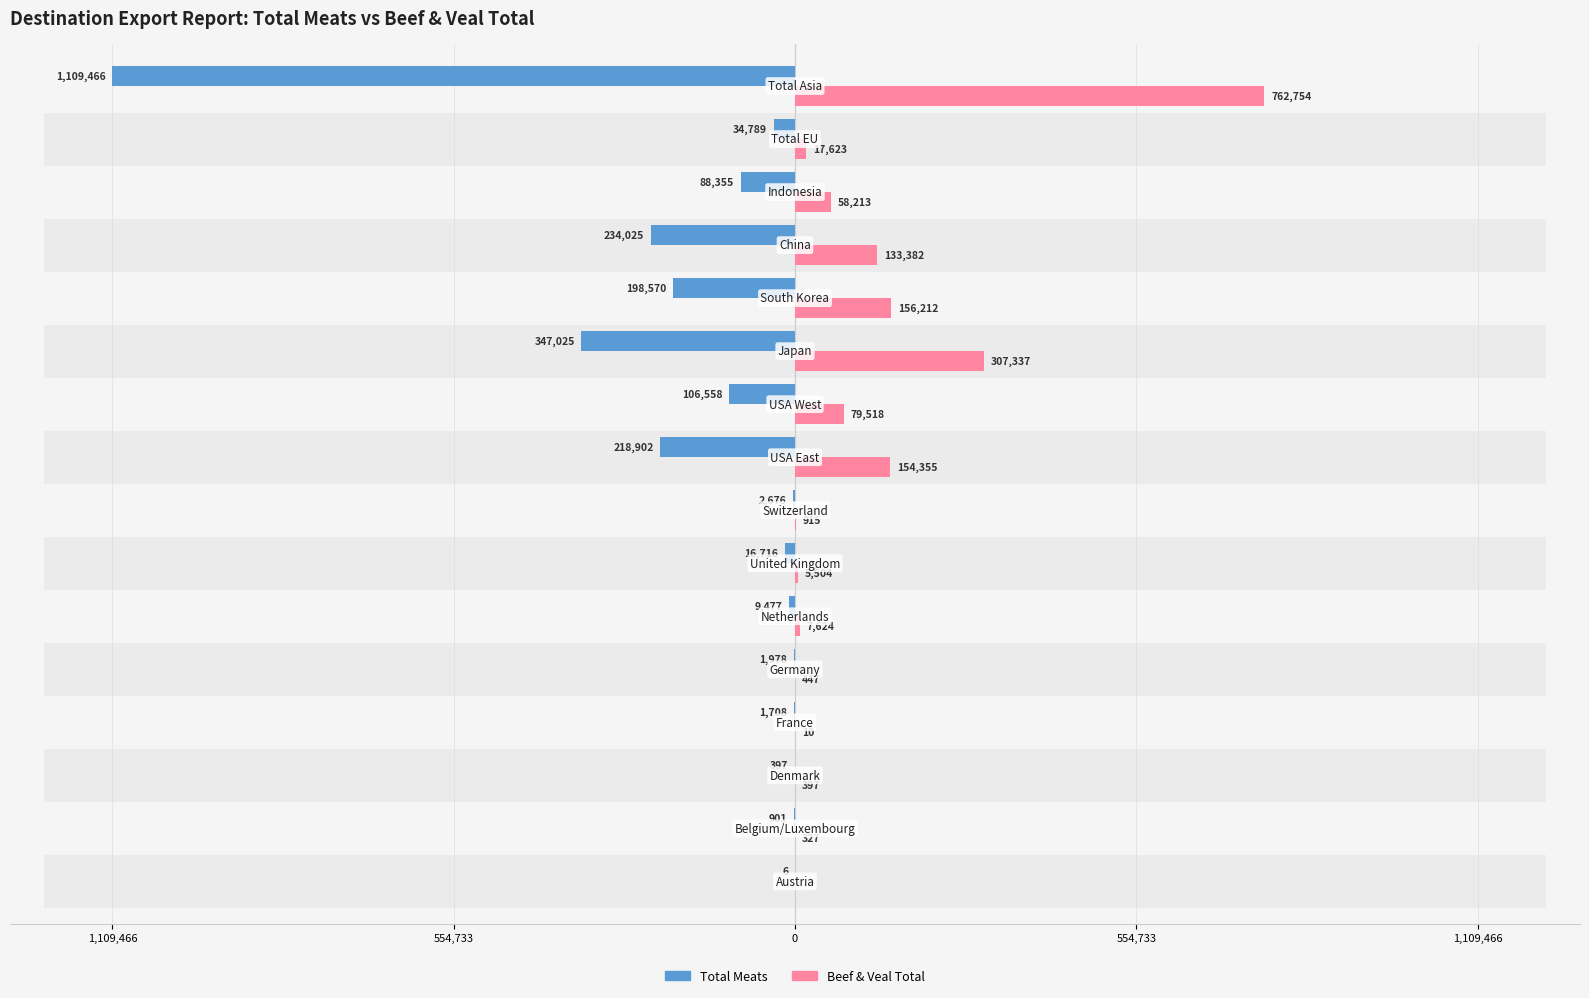

How many values in the Beef & Veal Total series are below 17623?

8